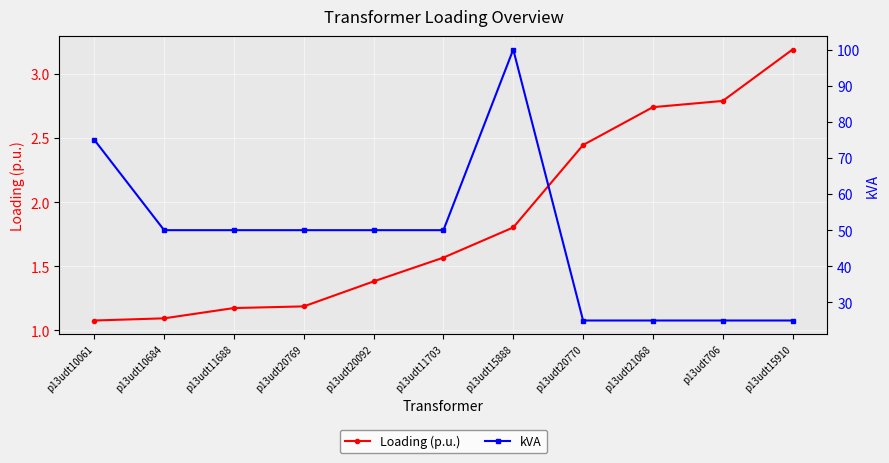

What position from the right is p13udt706?

2